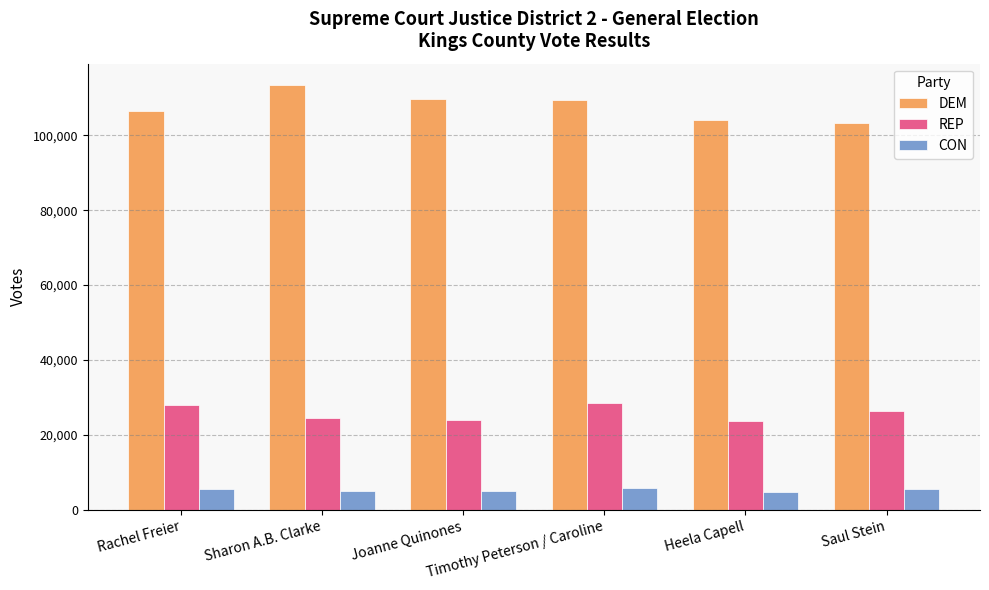

What is the total value across all series at Timothy Peterson / Caroline?

143676